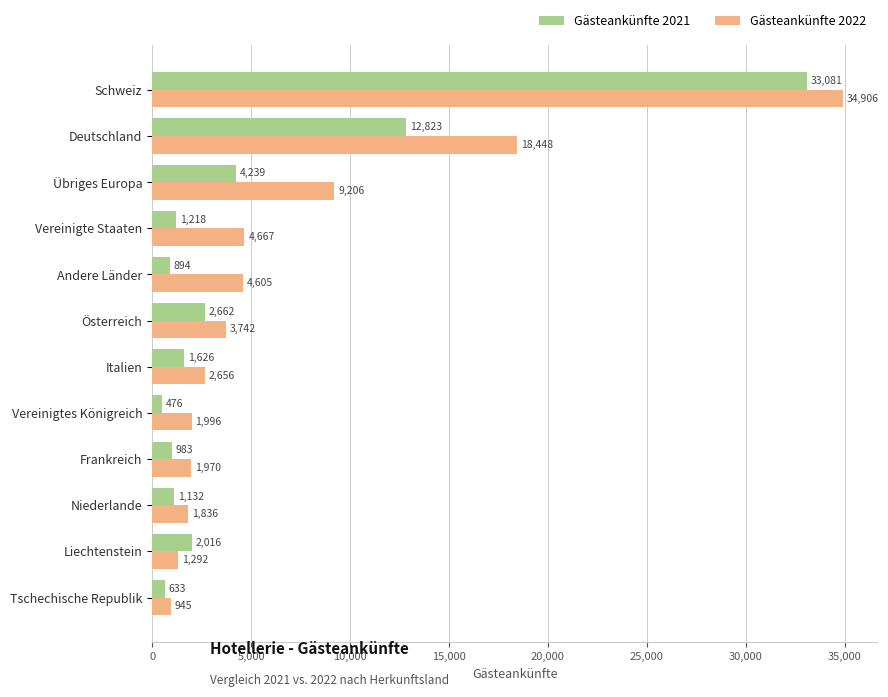

At which category is the sum across all series the highest?

Schweiz